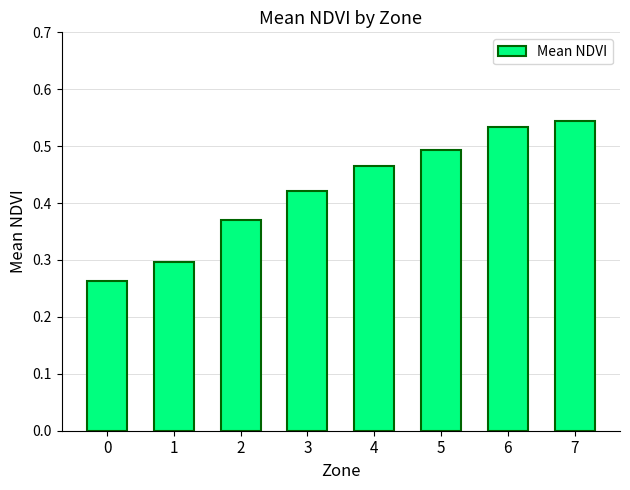

Between 2 and 5, which is larger?

5